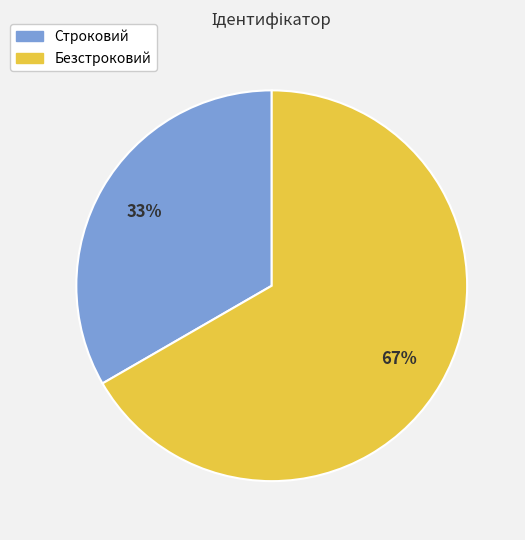

Which slice represents more than half of the pie?

Безстроковий